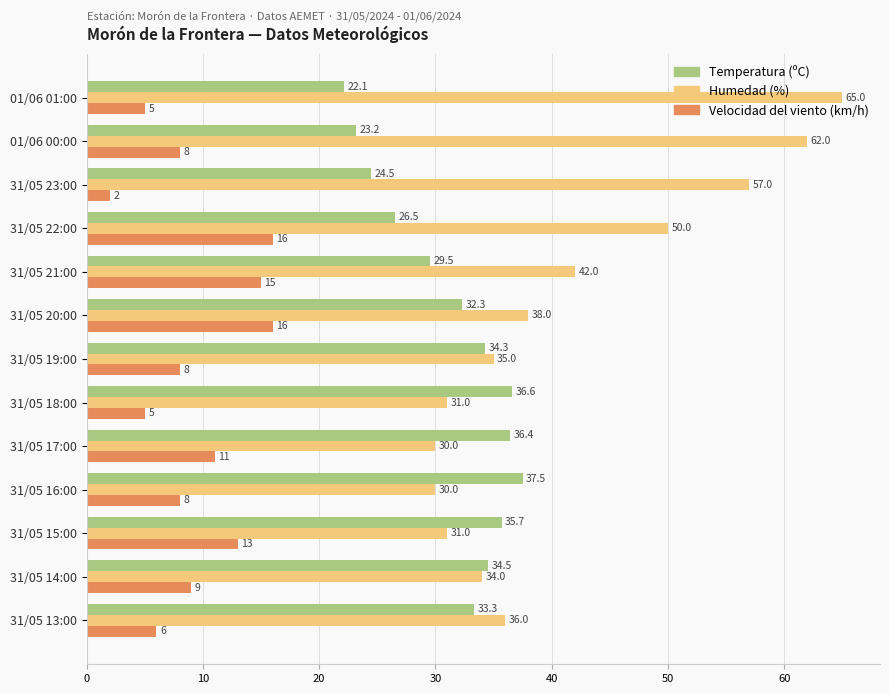

Where is Velocidad del viento (km/h) nearest to the value 9?

31/05 14:00